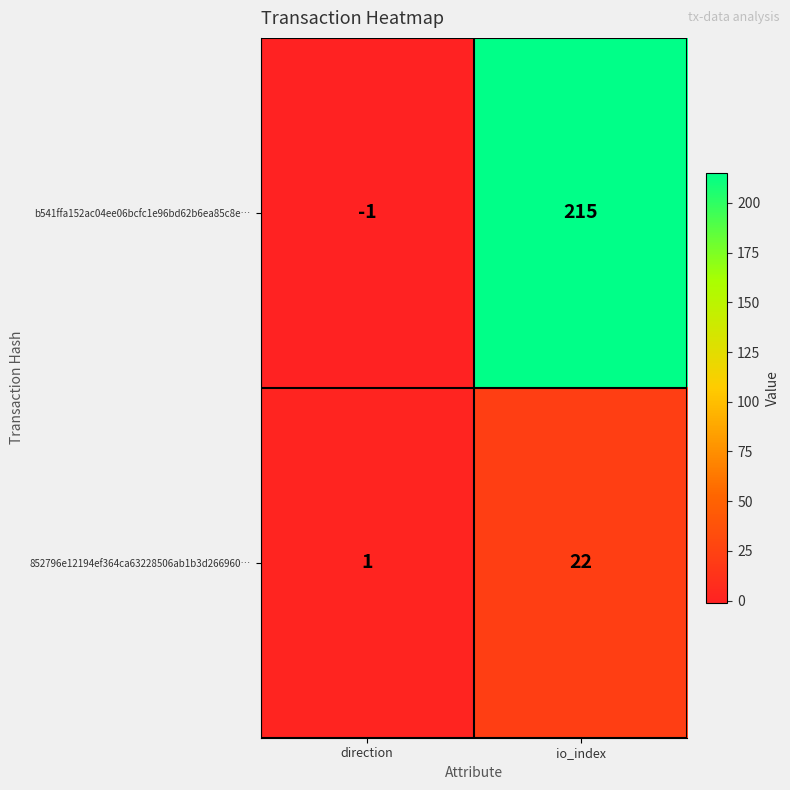

Which series has the widest spread of values?

b541ffa152ac04ee06bcfc1e96bd62b6ea85c8e…